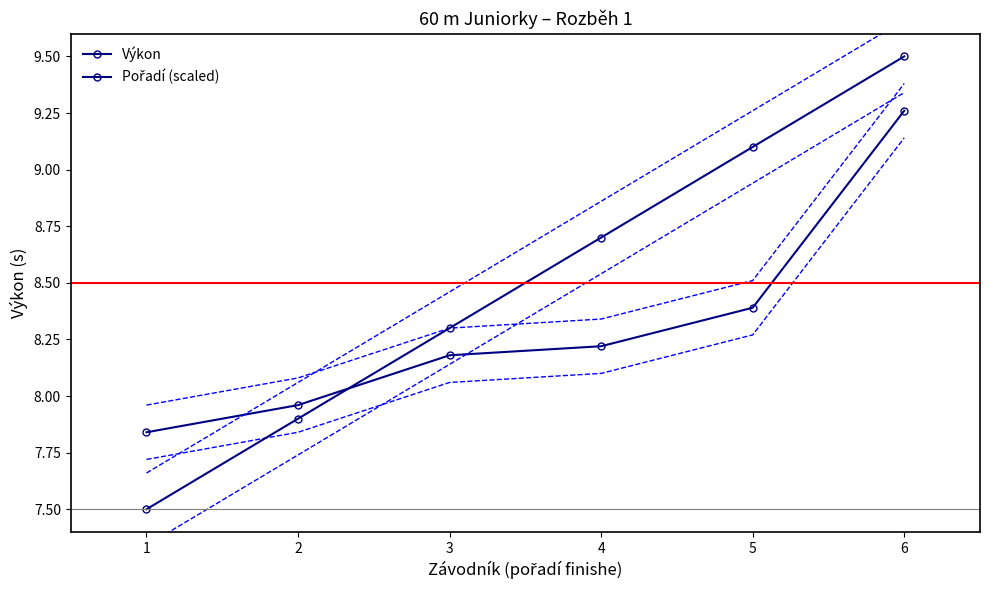

How many data points in Pořadí (scaled) are above 8?

4